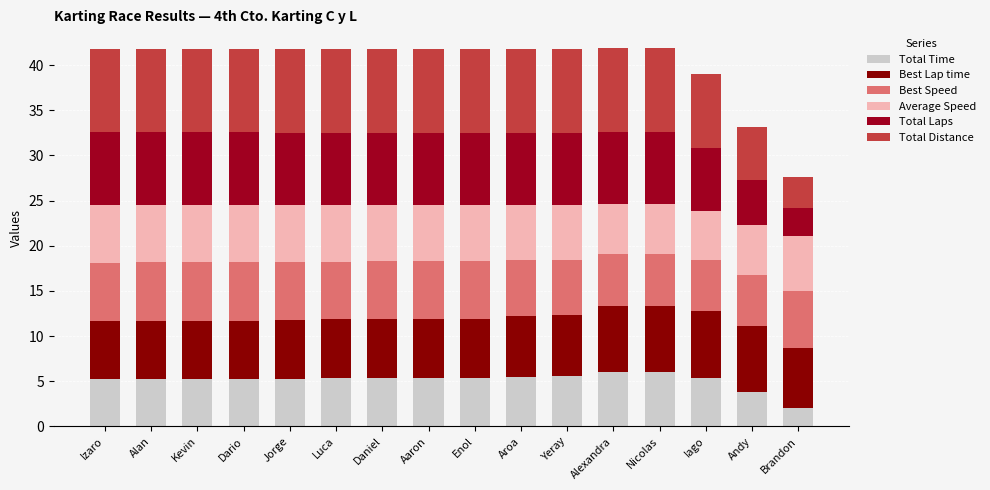

How many Best Speed values are between 6 and 7?

12